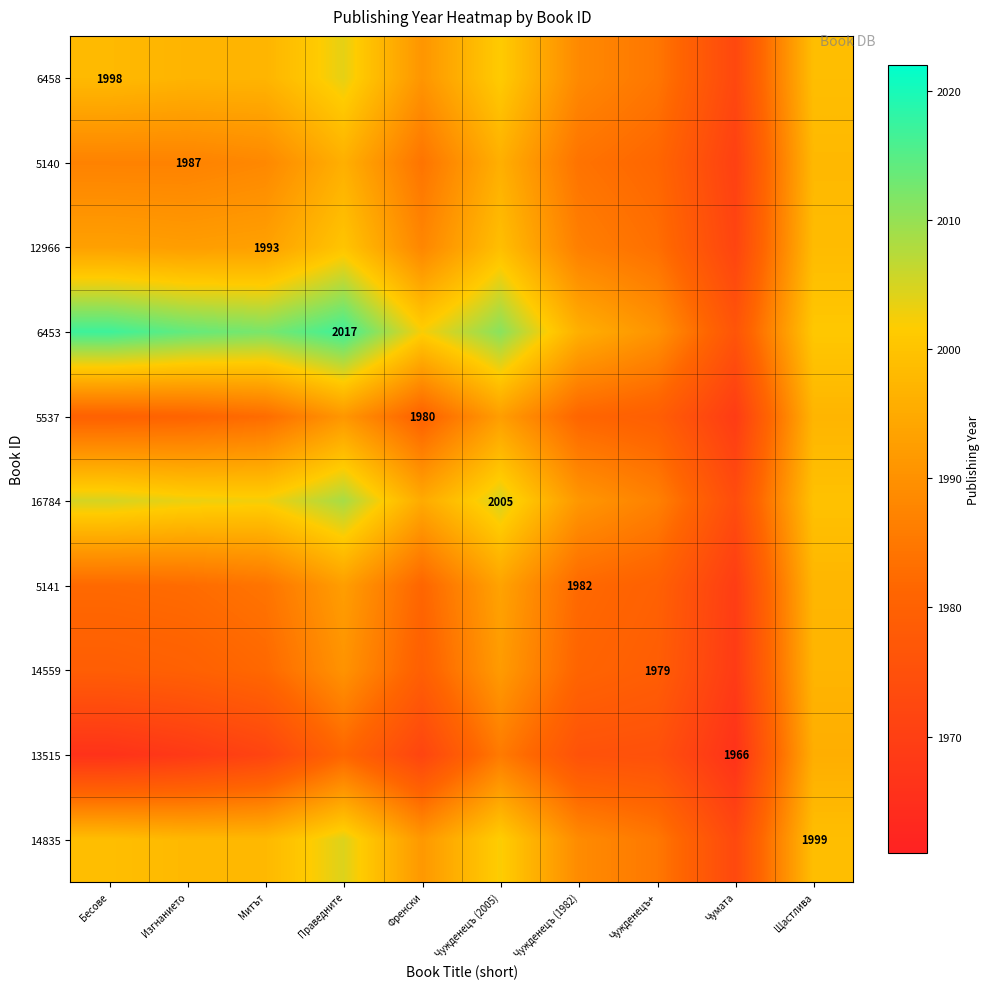

The 14559 series shows 1979.4 at Френски. True or false?

True